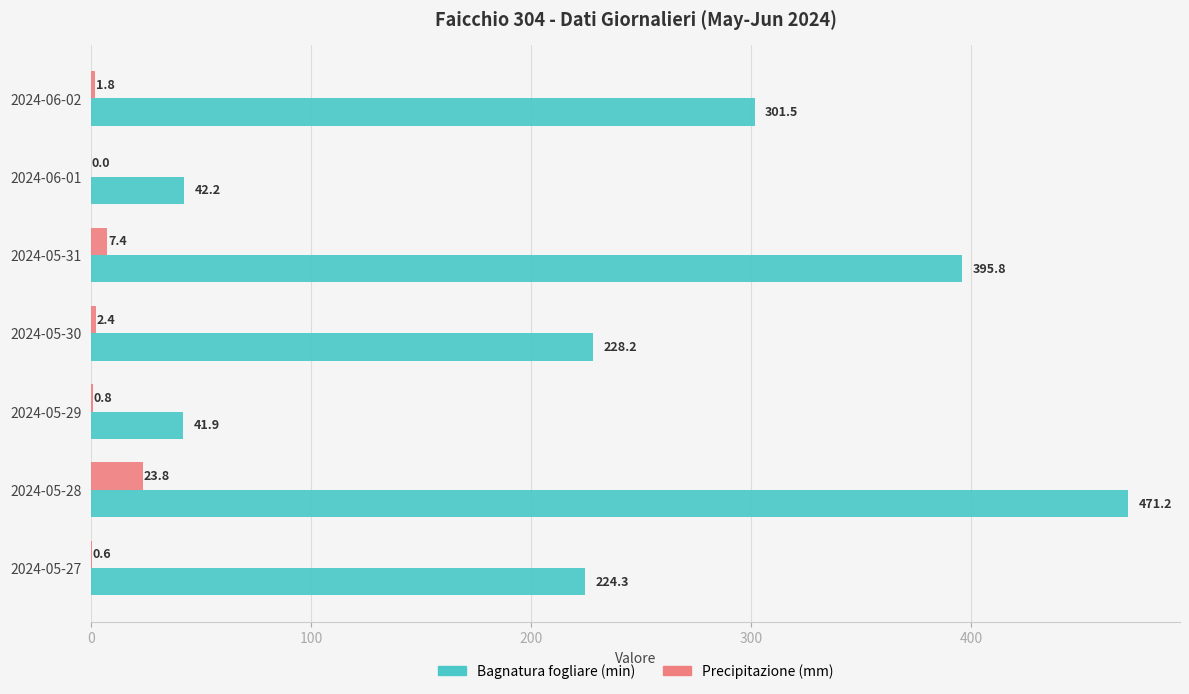

Is the value of Precipitazione (mm) at 2024-06-01 greater than the value of Bagnatura fogliare (min) at 2024-05-29?

No